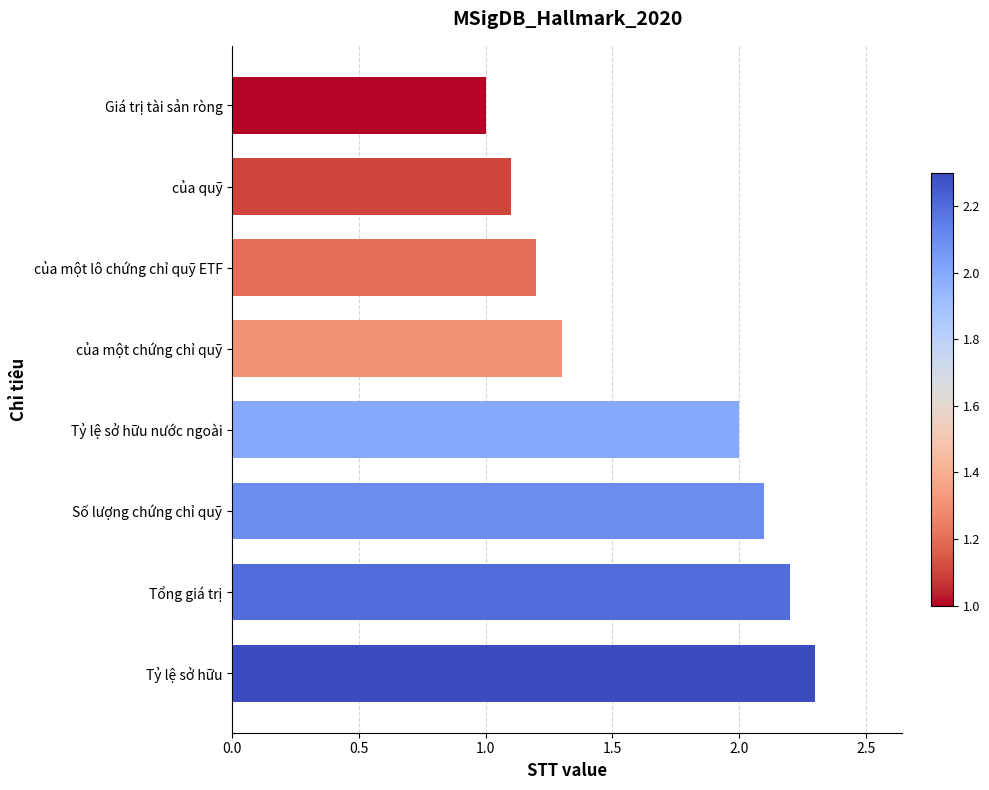

What is the difference between the maximum and minimum values?

1.3